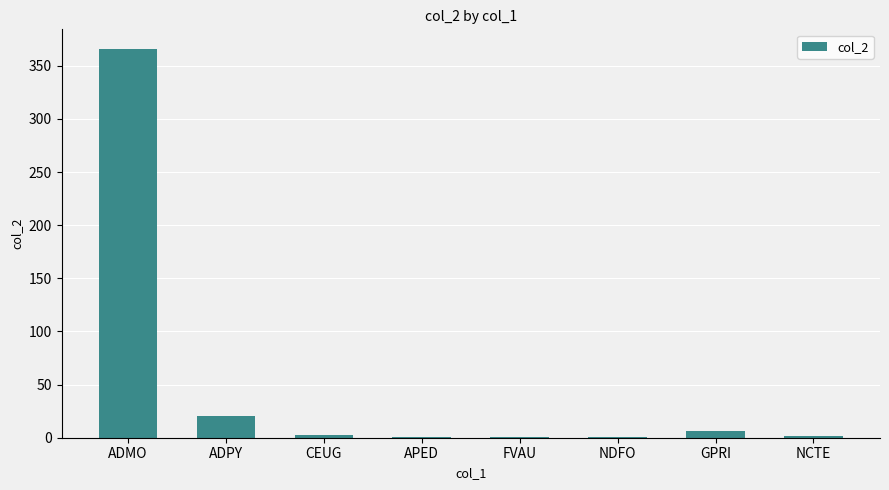

True or false: the data shows 2 at NCTE.

True